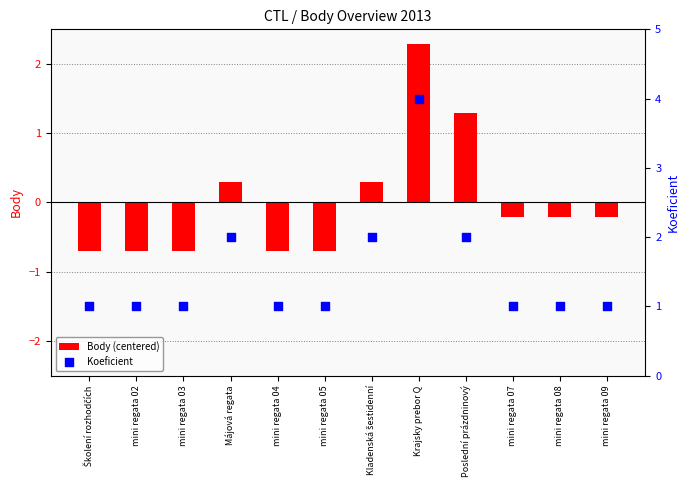

Which series has the largest total across all categories?

Koeficient